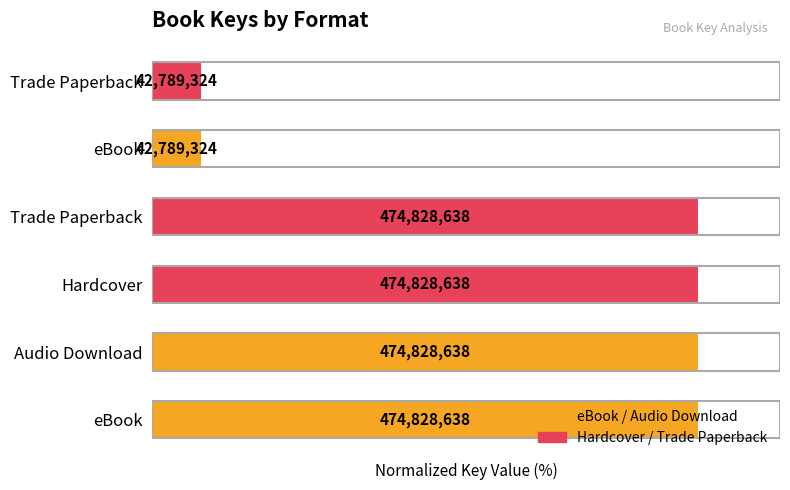

List the labels in order of value, smallest first.

eBook, Trade Paperback, eBook, Audio Download, Hardcover, Trade Paperback